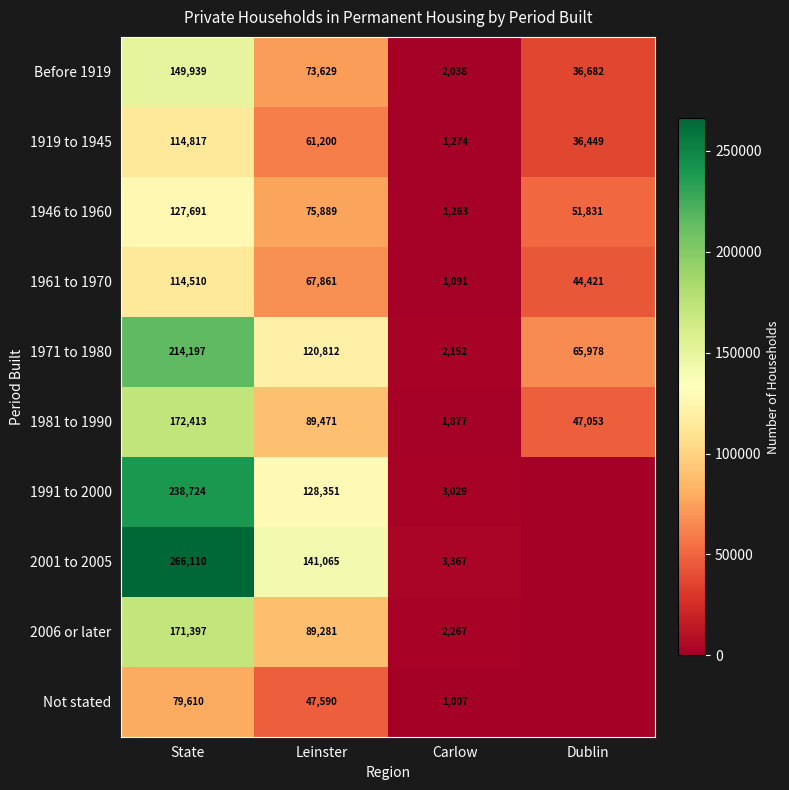

Which has a higher value, State or Leinster?

State